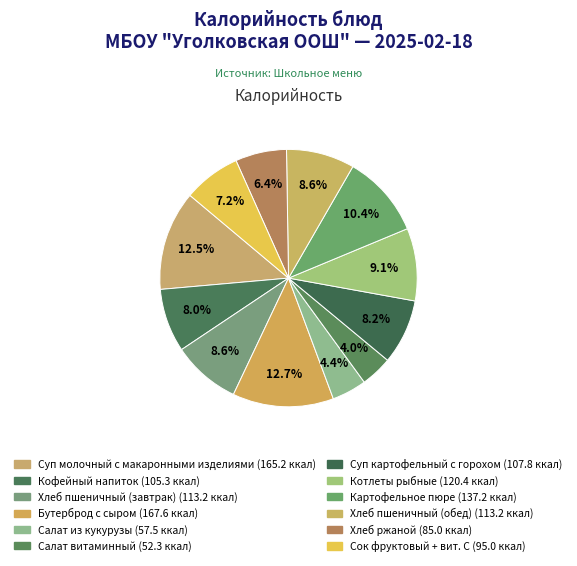

Which slice is the smallest?

Салат витаминный